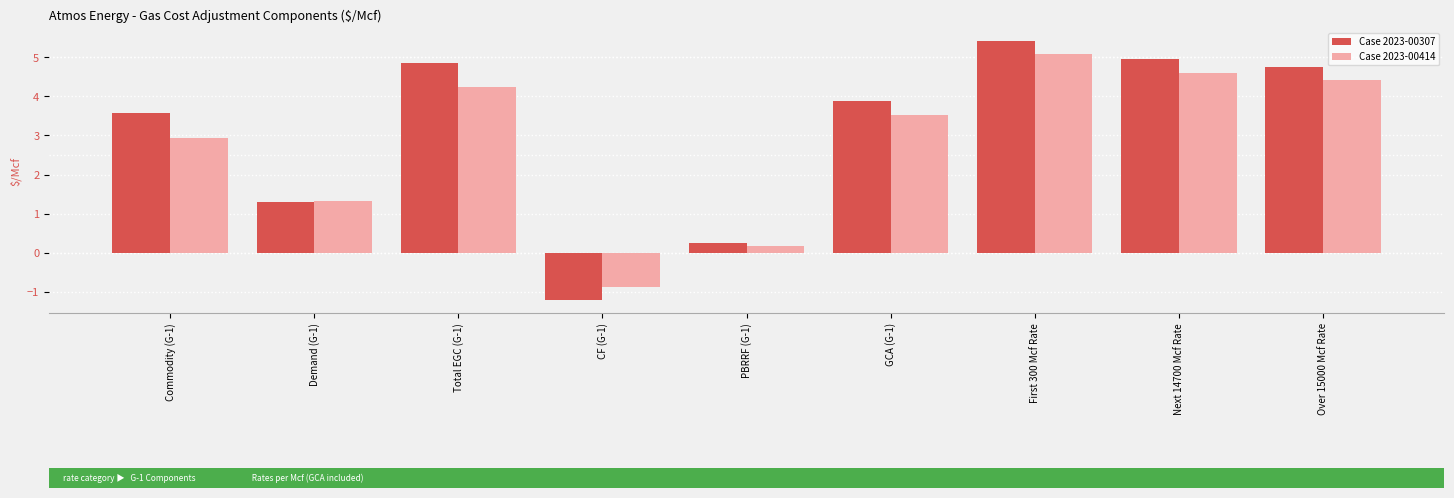

What is the minimum value for Case 2023-00414?

-0.9